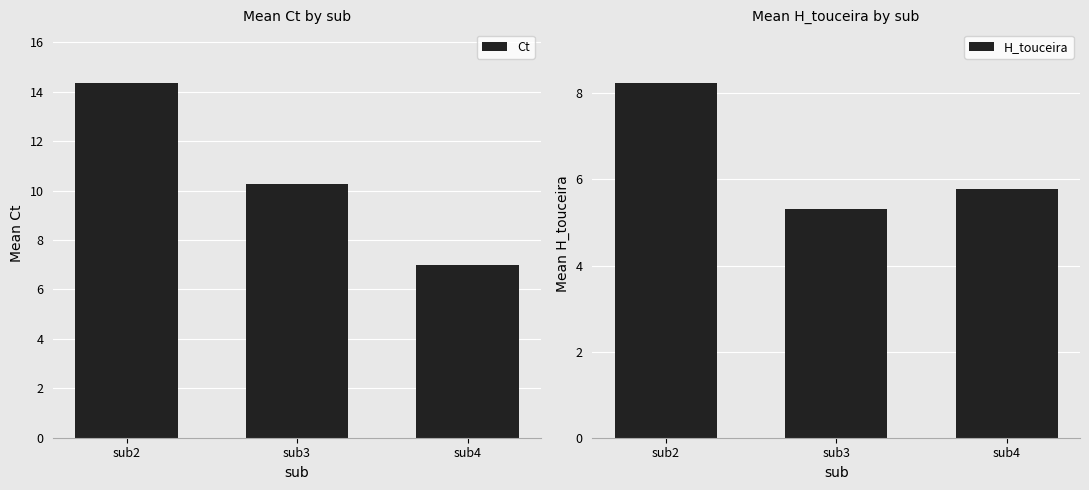

What is the difference between the maximum and minimum values in the Ct series?

7.4